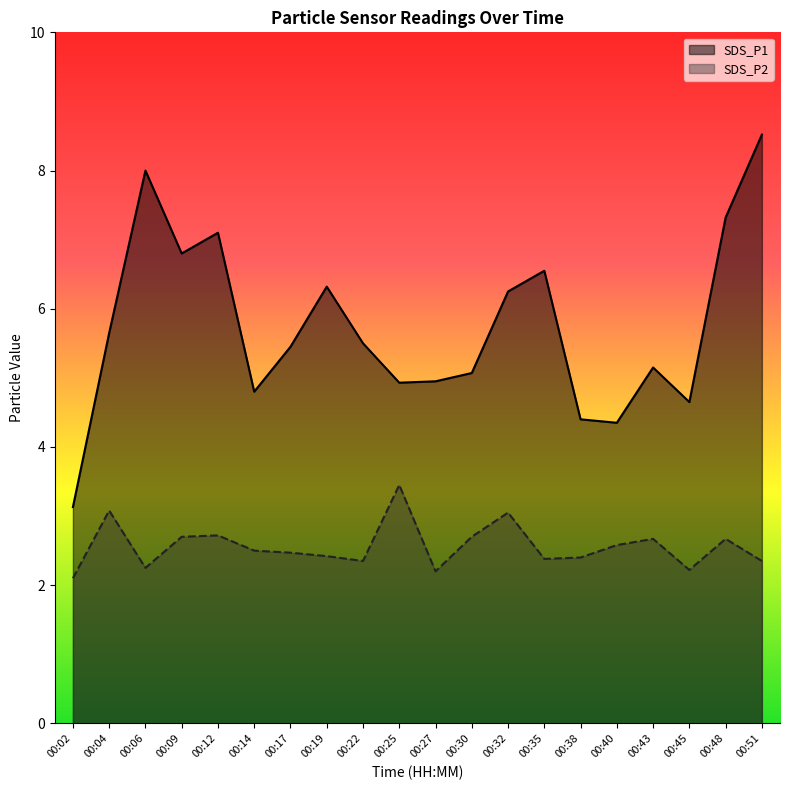

Which series has the largest total across all categories?

SDS_P1